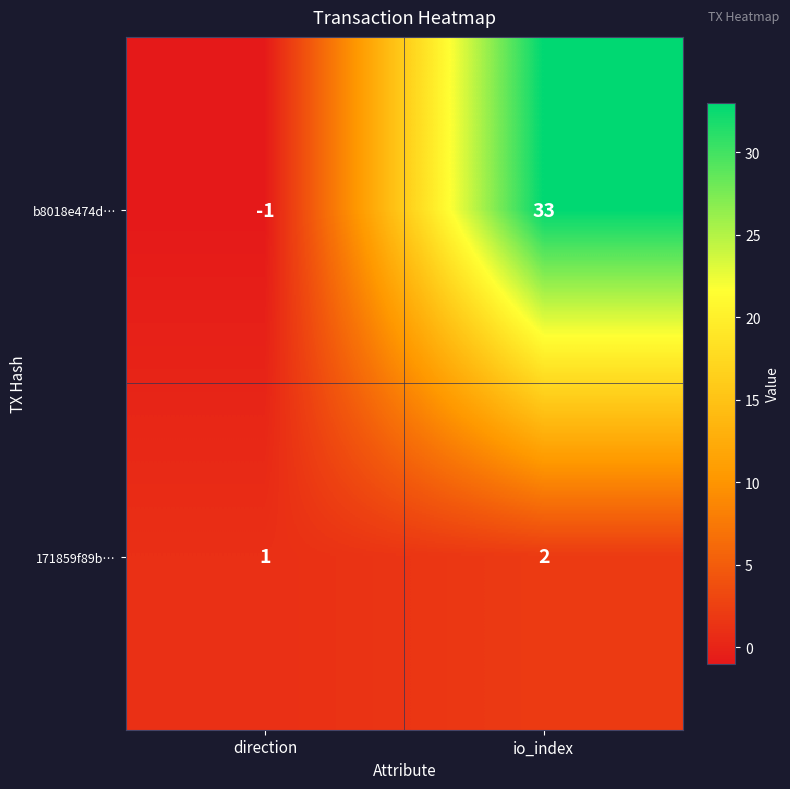

What is the difference between the highest and lowest values at direction?

2